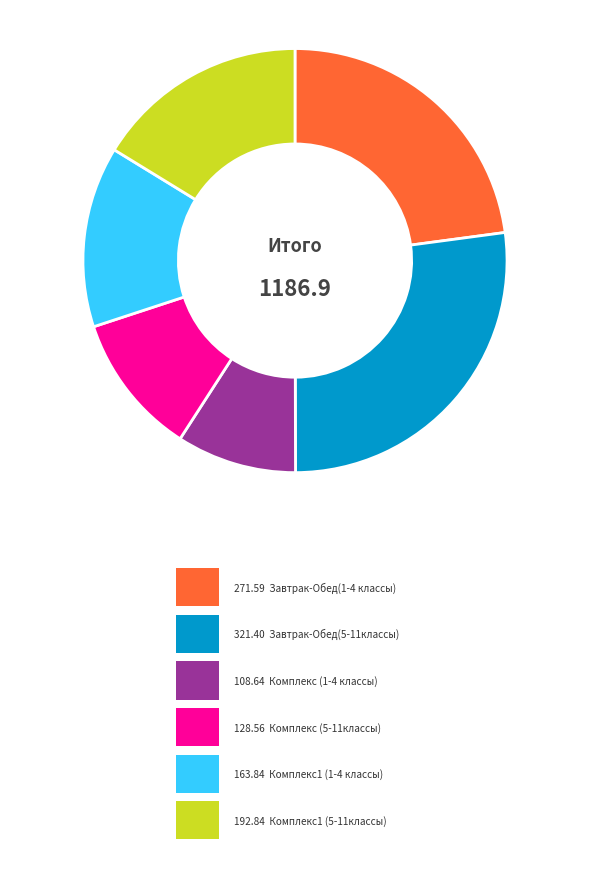

How many slices are in this pie chart?

6